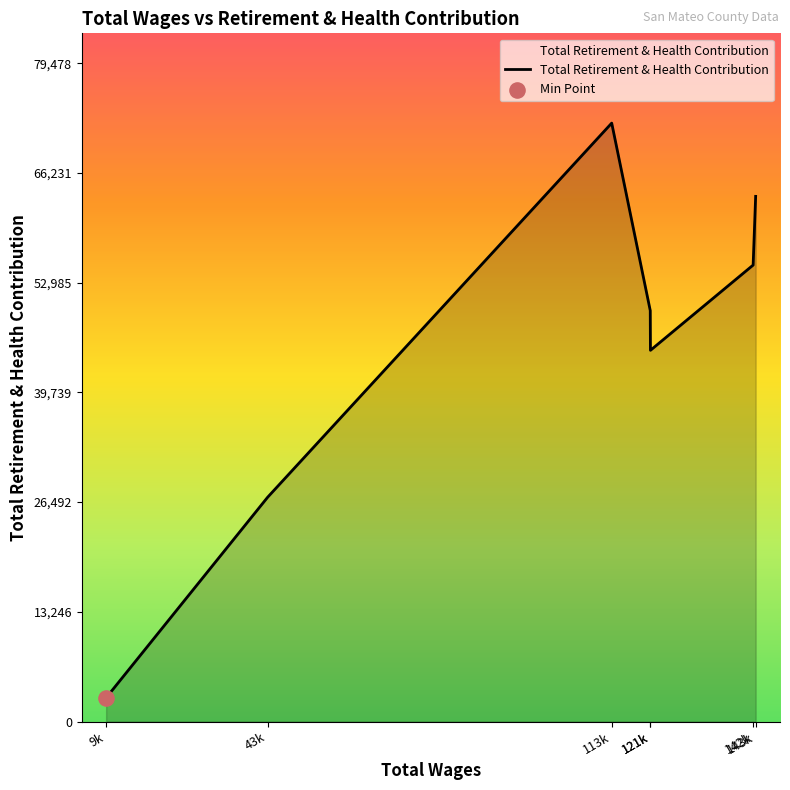

What is the change in value from 121k to 143k?

+18588